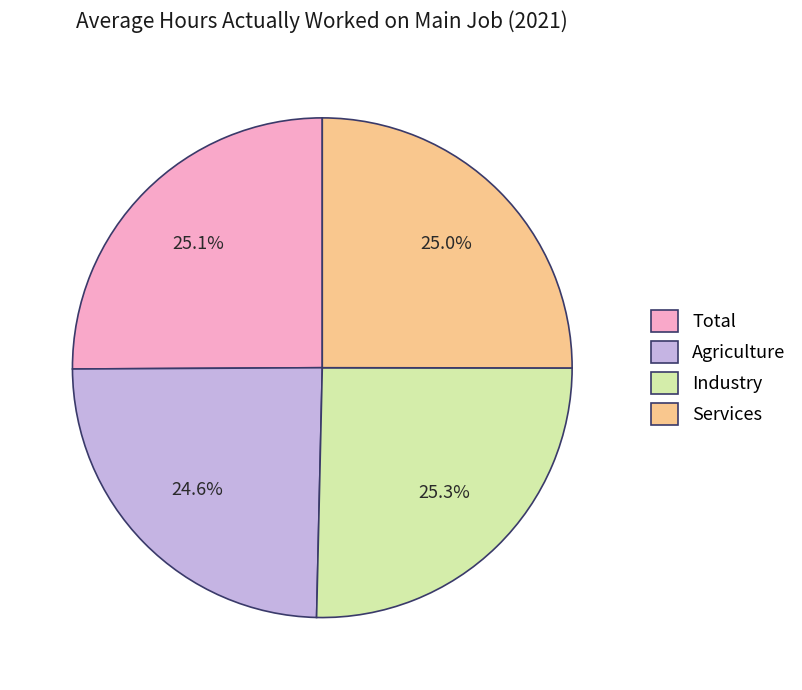

Is there a majority slice in this chart?

No